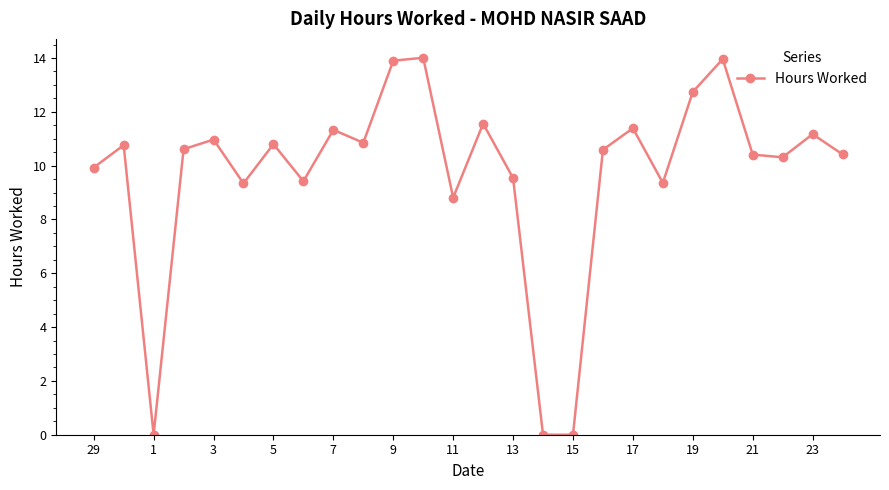

How many distinct data groups are displayed?

1